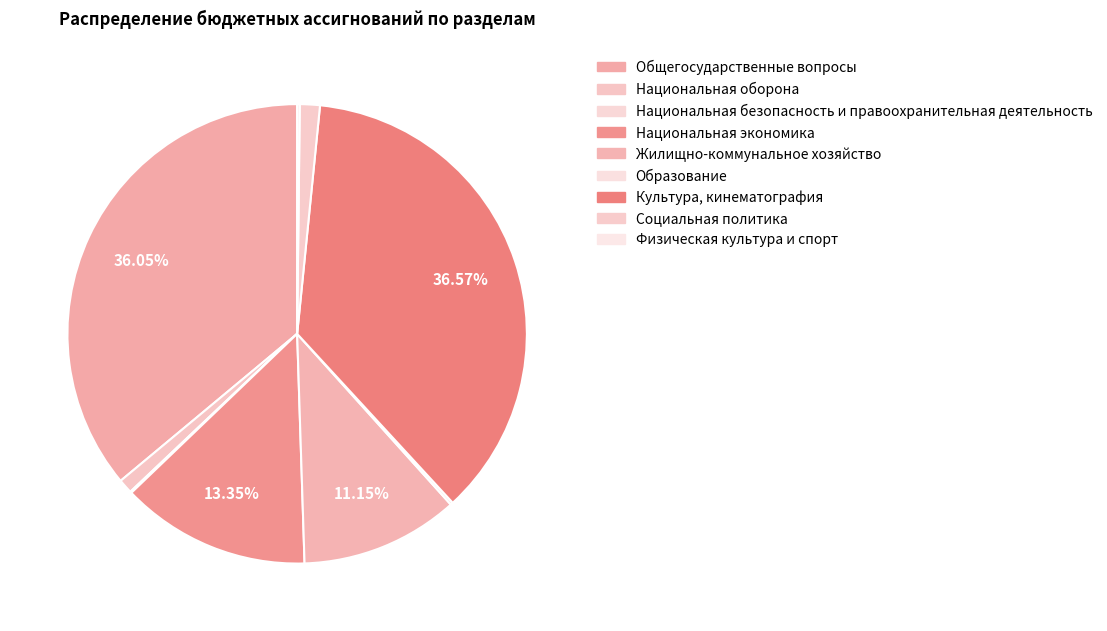

True or false: Национальная безопасность и правоохранительная деятельность accounts for 1% of the total.

False